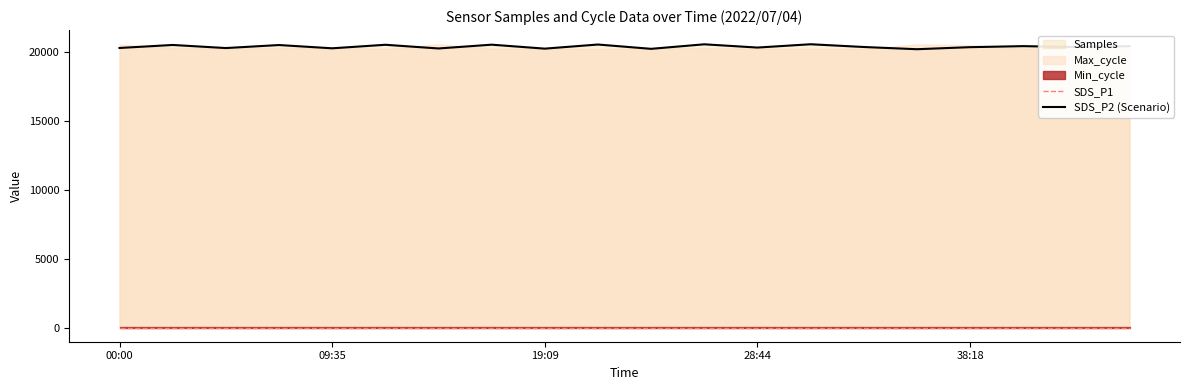

How many interior local valleys does the SDS_P2 (Scenario) series have?

8